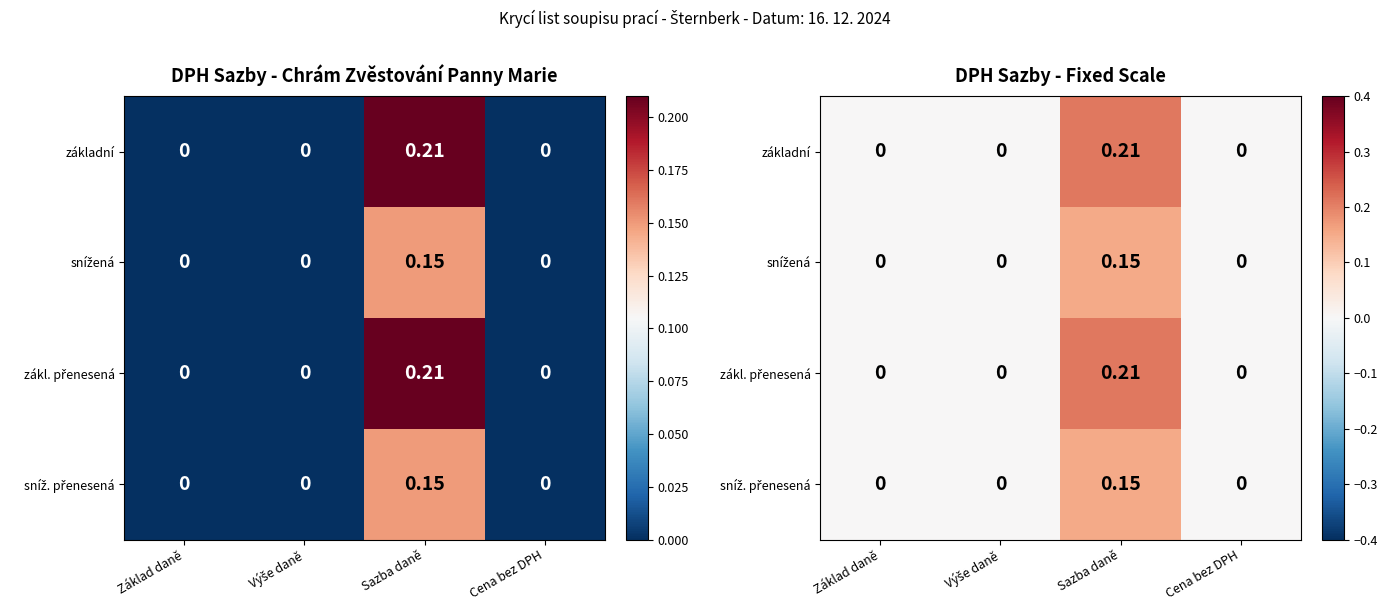

What is the sum of all snížená values?

0.1